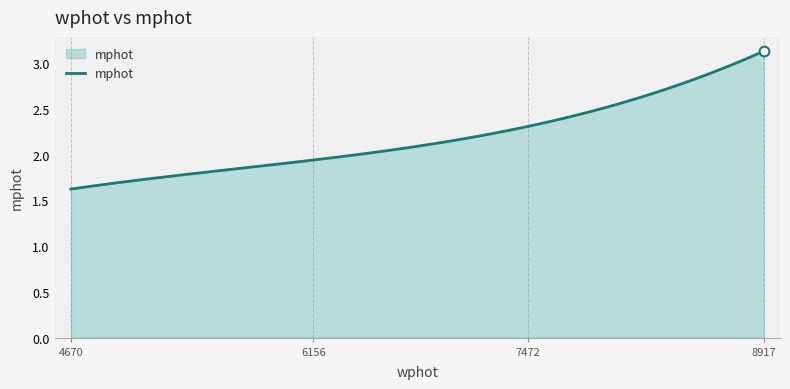

What is the difference between the maximum and minimum values?

1.5